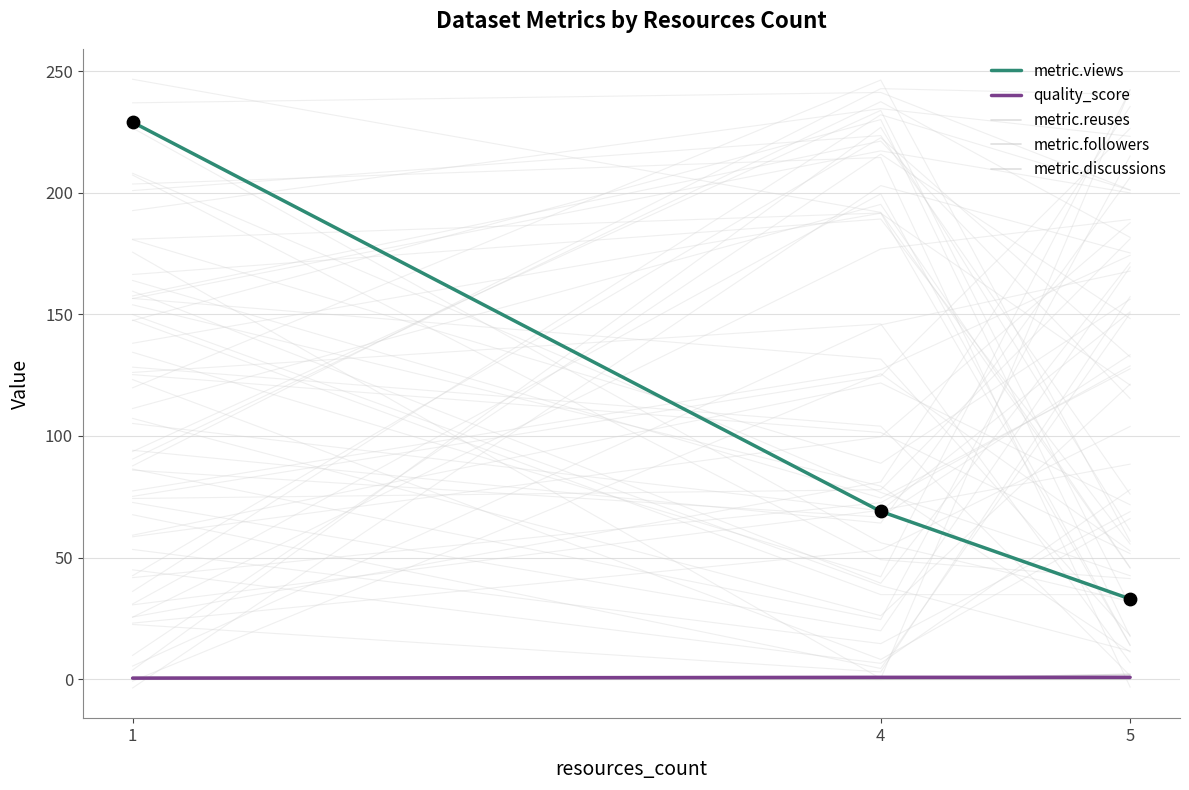

What is the total value across all series at 4?

69.8